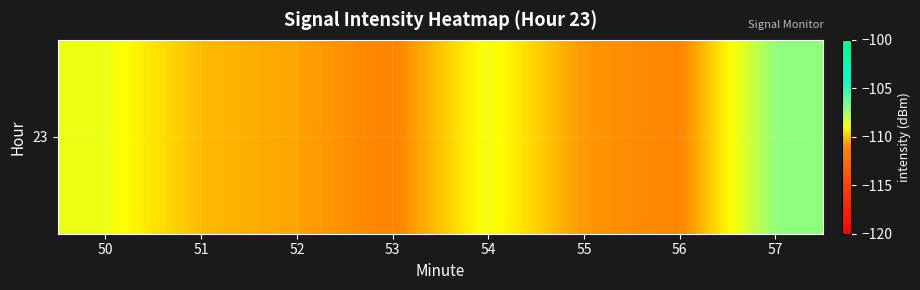

How many distinct data groups are displayed?

1